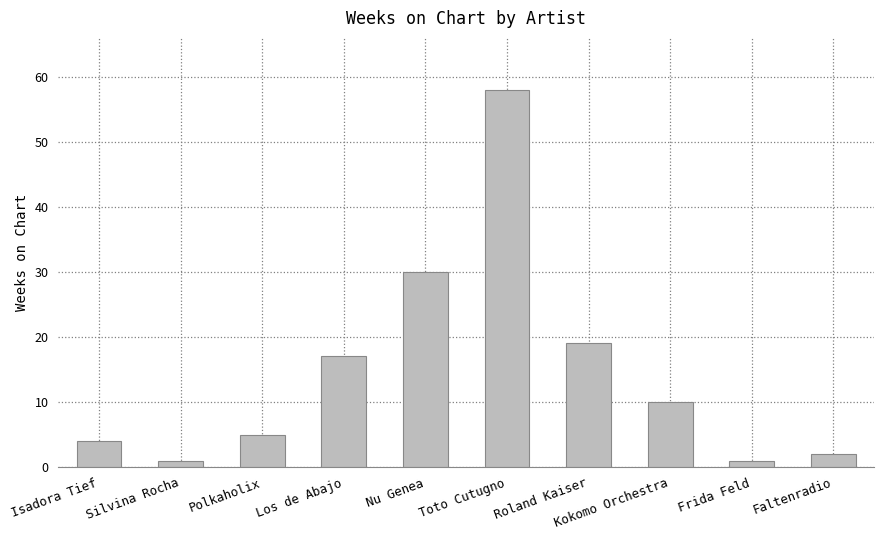

What is the sum of all values?

147